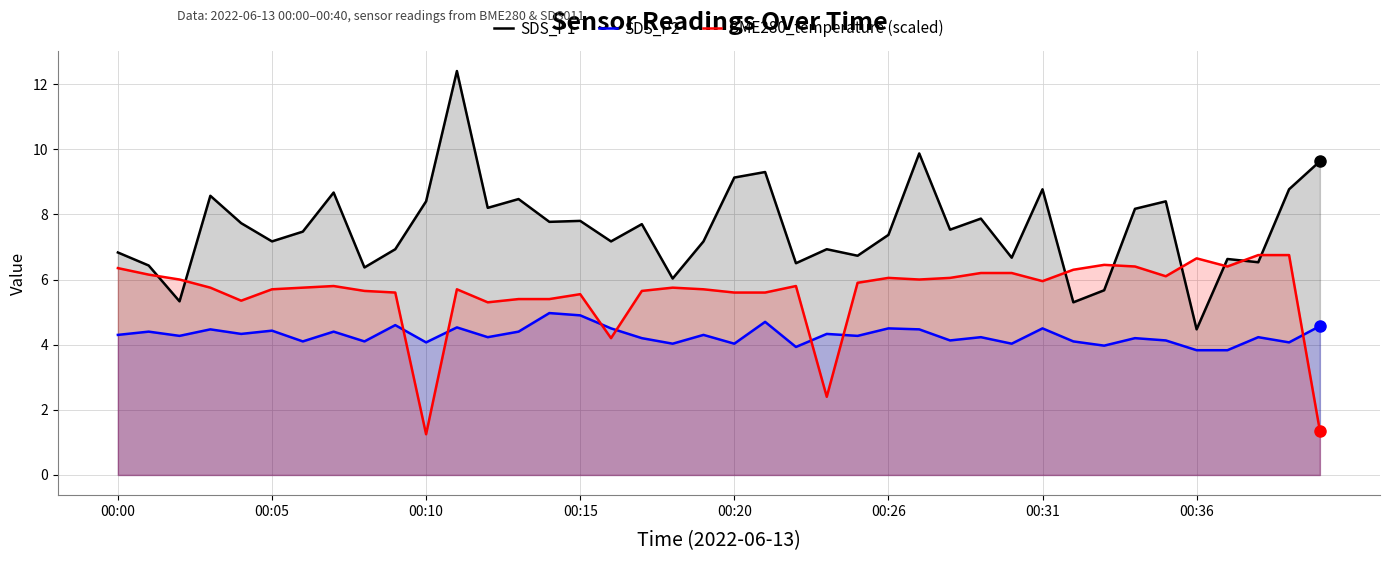

What is the difference between the maximum and minimum values in the SDS_P2 series?

1.1